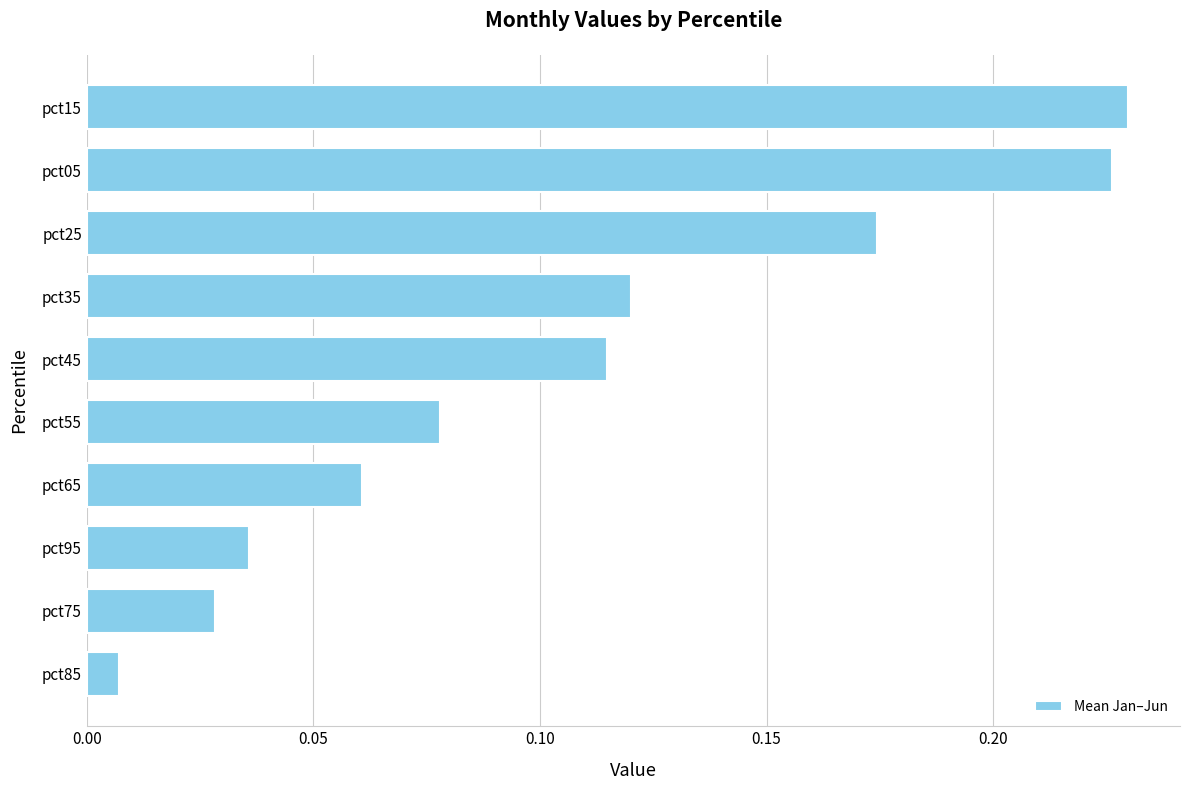

What is the sum of all values?

1.1